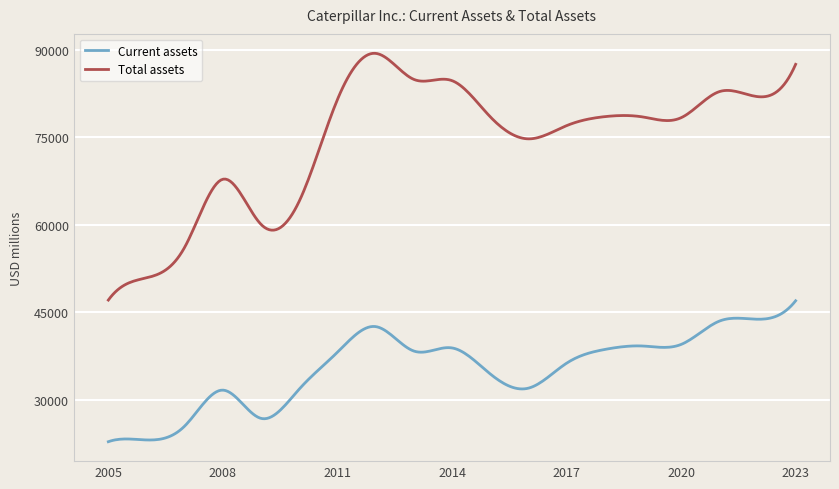

List the series in order of their overall mean, lowest first.

Current assets, Total assets